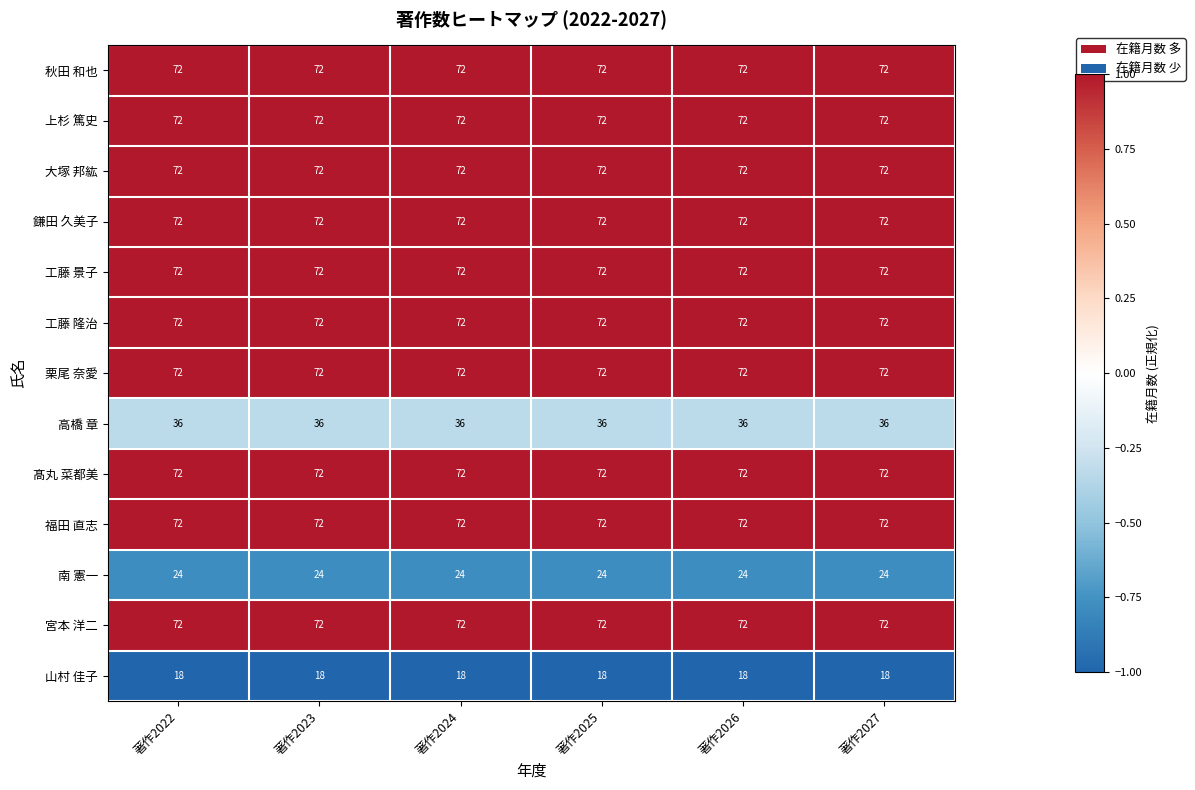

How many data points does each series have?

6